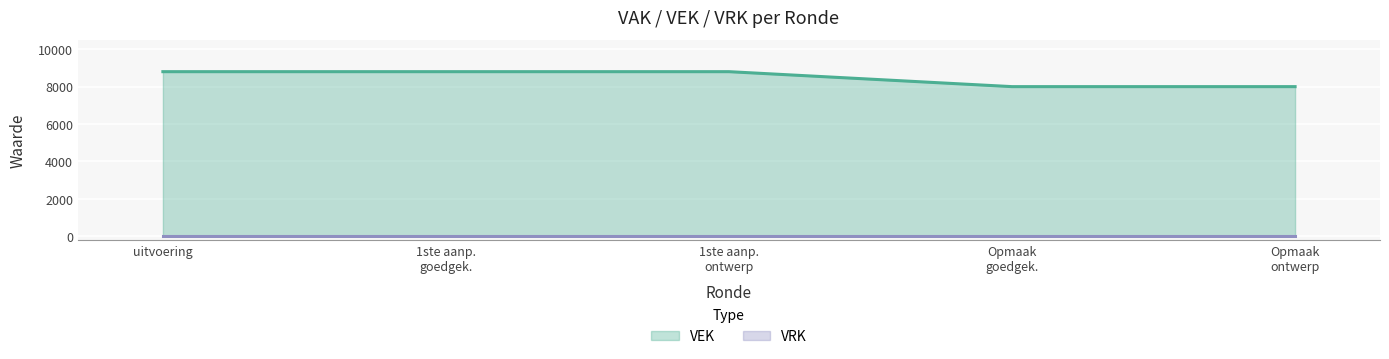

The value of VEK at uitvoering is 8800. True or false?

True